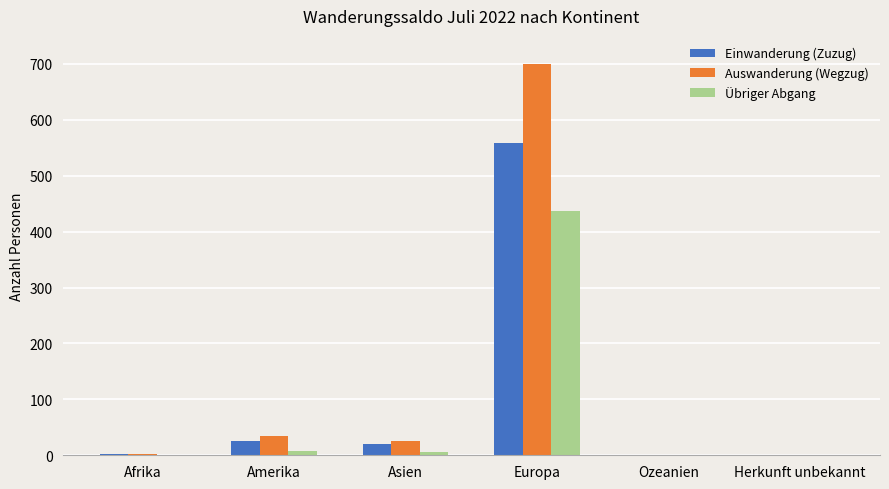

Is it true that Übriger Abgang equals 437 at Europa?

True